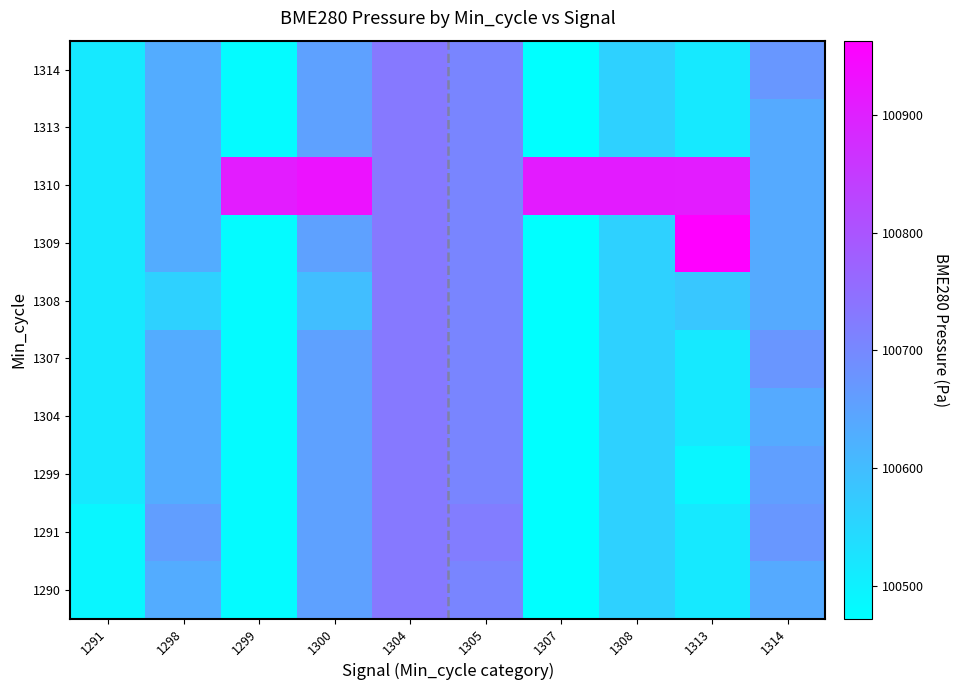

Which has a higher value, 1308 or 1304?

1304